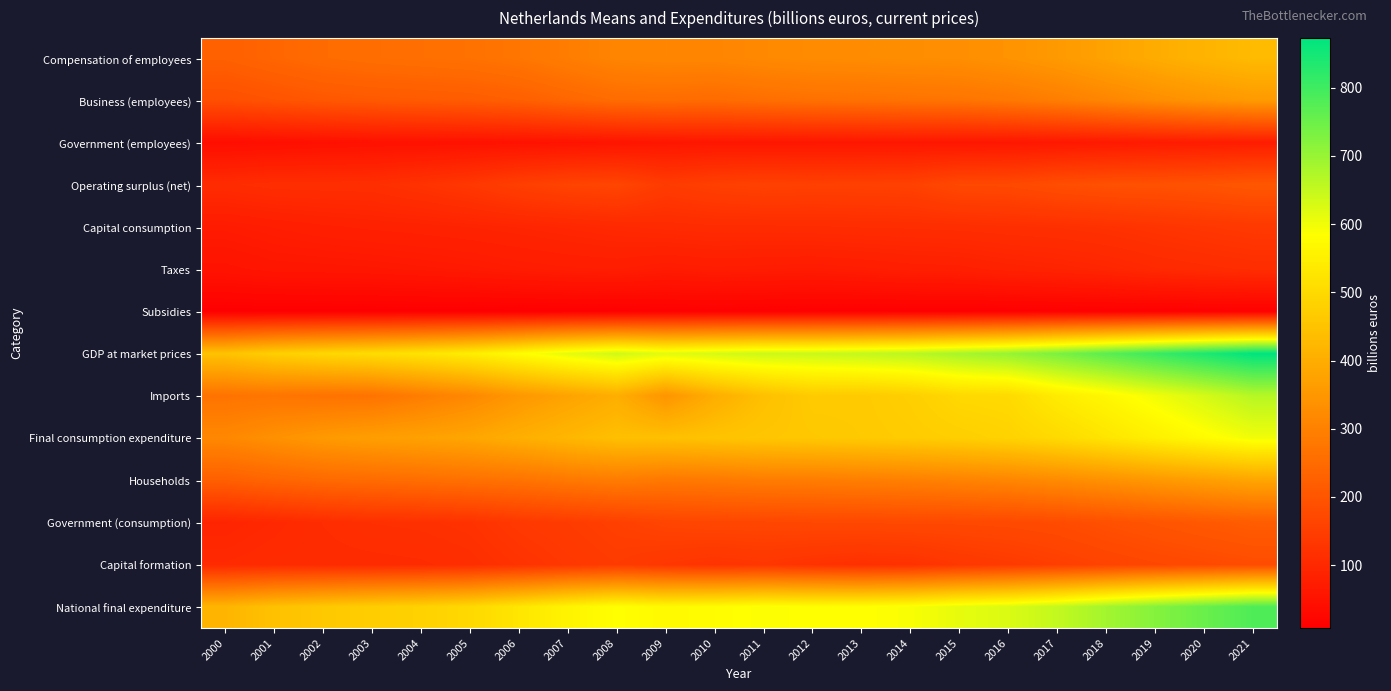

Reading right to left, extract all data points from this chart.

Compensation of employees: 2021=431.1	2020=416.3	2019=397.6	2018=376.5	2017=355.5	2016=339.8	2015=330.1	2014=328.0	2013=324.6	2012=322.8	2011=318.0	2010=310.5	2009=311.7	2008=307.4	2007=290.9	2006=274.1	2005=264.8	2004=260.7	2003=256.9	2002=250.1	2001=238.4	2000=225.8
Business (employees): 2021=356.7	2020=344.0	2019=327.8	2018=310.2	2017=292.7	2016=278.8	2015=270.4	2014=267.5	2013=264.4	2012=262.7	2011=258.3	2010=250.4	2009=253.1	2008=251.9	2007=238.4	2006=223.6	2005=215.3	2004=212.0	2003=209.1	2002=204.7	2001=195.8	2000=186.0
Government (employees): 2021=74.4	2020=72.3	2019=69.8	2018=66.3	2017=62.8	2016=61.0	2015=59.7	2014=60.4	2013=60.2	2012=60.1	2011=59.7	2010=60.1	2009=58.6	2008=55.5	2007=52.6	2006=50.5	2005=49.5	2004=48.7	2003=47.8	2002=45.4	2001=42.6	2000=39.8
Operating surplus (net): 2021=205.0	2020=196.6	2019=192.0	2018=190.2	2017=183.5	2016=172.7	2015=171.4	2014=156.2	2013=154.6	2012=153.8	2011=156.6	2010=152.0	2009=142.6	2008=164.7	2007=160.8	2006=150.5	2005=134.0	2004=122.9	2003=114.2	2002=113.6	2001=112.8	2000=107.4
Capital consumption: 2021=136.9	2020=131.7	2019=126.3	2018=120.5	2017=116.3	2016=114.4	2015=111.8	2014=110.2	2013=109.4	2012=107.9	2011=107.1	2010=107.0	2009=104.4	2008=101.1	2007=96.4	2006=92.3	2005=88.8	2004=85.7	2003=83.4	2002=80.2	2001=75.5	2000=70.0
Taxes: 2021=110.3	2020=106.2	2019=101.3	2018=93.5	2017=88.6	2016=84.9	2015=79.0	2014=77.6	2013=73.4	2012=70.5	2011=71.9	2010=73.3	2009=70.0	2008=75.4	2007=74.1	2006=70.8	2005=66.2	2004=63.2	2003=60.3	2002=58.8	2001=57.8	2000=52.3
Subsidies: 2021=10.4	2020=10.3	2019=10.2	2018=10.1	2017=9.8	2016=9.2	2015=8.7	2014=8.9	2013=9.3	2012=9.9	2011=10.7	2010=11.3	2009=11.2	2008=9.3	2007=9.0	2006=8.5	2005=8.1	2004=8.6	2003=8.2	2002=8.2	2001=7.8	2000=7.4
GDP at market prices: 2021=872.9	2020=840.5	2019=807.0	2018=770.5	2017=733.4	2016=702.6	2015=683.5	2014=663.0	2013=652.7	2012=645.2	2011=642.9	2010=631.5	2009=617.5	2008=639.2	2007=613.3	2006=579.2	2005=545.6	2004=523.9	2003=506.7	2002=494.5	2001=476.7	2000=448.1
Imports: 2021=666.0	2020=631.8	2019=599.1	2018=567.9	2017=540.5	2016=502.0	2015=498.0	2014=475.5	2013=465.5	2012=466.7	2011=442.4	2010=401.6	2009=344.7	2008=402.8	2007=376.9	2006=350.7	2005=316.1	2004=291.4	2003=268.3	2002=266.8	2001=272.5	2000=268.7
Final consumption expenditure: 2021=600.0	2020=575.9	2019=551.2	2018=525.8	2017=501.3	2016=484.4	2015=475.1	2014=468.7	2013=463.9	2012=459.6	2011=456.1	2010=449.7	2009=442.9	2008=441.2	2007=422.7	2006=404.0	2005=384.2	2004=374.1	2003=367.0	2002=355.9	2001=336.1	2000=315.5
Households: 2021=382.7	2020=367.5	2019=352.4	2018=336.7	2017=322.8	2016=310.7	2015=303.5	2014=296.7	2013=293.6	2012=289.8	2011=288.9	2010=282.5	2009=279.6	2008=288.5	2007=279.9	2006=268.5	2005=262.5	2004=256.4	2003=251.0	2002=246.8	2001=236.6	2000=224.0
Government (consumption): 2021=217.3	2020=208.4	2019=198.8	2018=189.1	2017=178.5	2016=173.7	2015=171.7	2014=172.0	2013=170.3	2012=169.9	2011=167.2	2010=167.2	2009=163.4	2008=152.6	2007=142.7	2006=135.5	2005=121.7	2004=117.6	2003=115.9	2002=109.1	2001=99.5	2000=91.6
Capital formation: 2021=180.6	2020=174.0	2019=168.2	2018=160.2	2017=149.5	2016=140.0	2015=132.5	2014=119.5	2013=117.1	2012=121.9	2011=130.4	2010=124.6	2009=131.6	2008=142.4	2007=133.7	2006=123.2	2005=112.4	2004=107.5	2003=105.8	2002=105.6	2001=107.0	2000=102.7
National final expenditure: 2021=782.7	2020=752.5	2019=721.6	2018=687.6	2017=652.0	2016=625.3	2015=611.3	2014=591.1	2013=582.9	2012=583.2	2011=588.0	2010=578.7	2009=572.3	2008=584.0	2007=559.2	2006=528.6	2005=498.3	2004=482.4	2003=472.4	2002=460.9	2001=444.9	2000=418.8